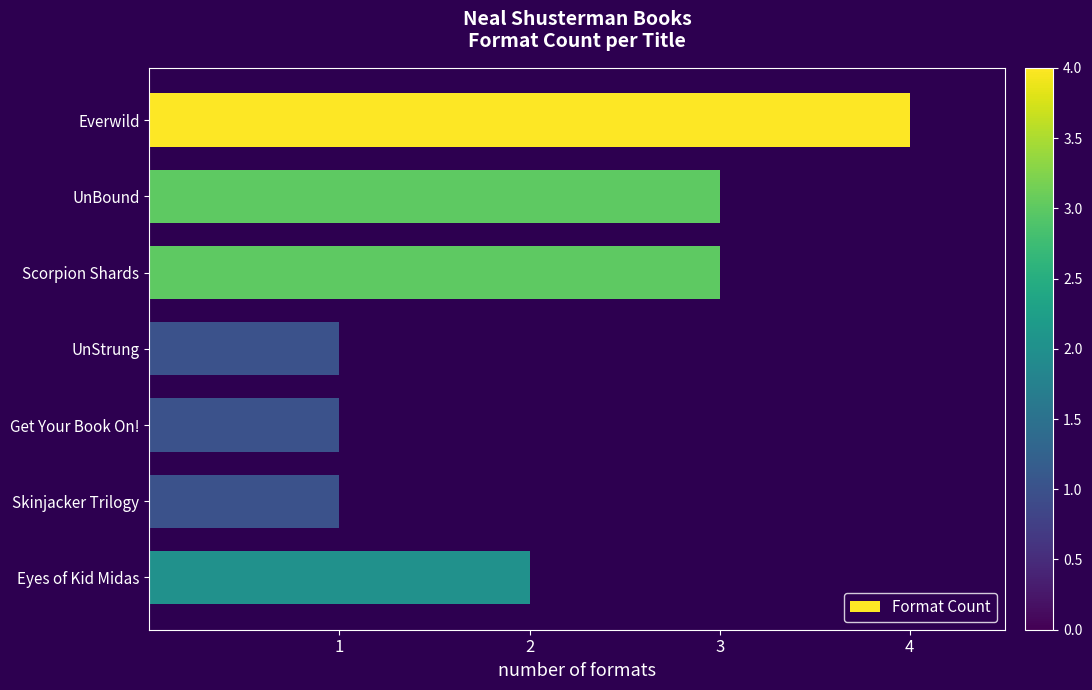

Where is the data nearest to the value 2?

Eyes of Kid Midas